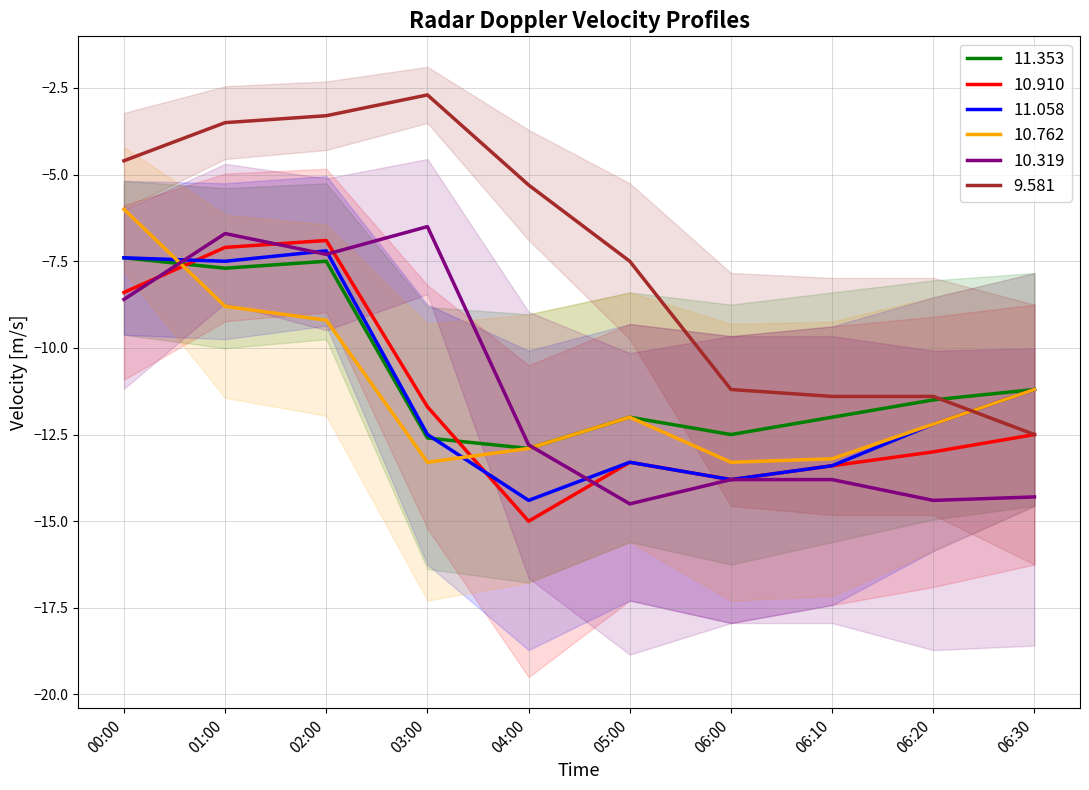

Rank the series by their maximum value, from lowest to highest.

11.353, 11.058, 10.910, 10.319, 10.762, 9.581